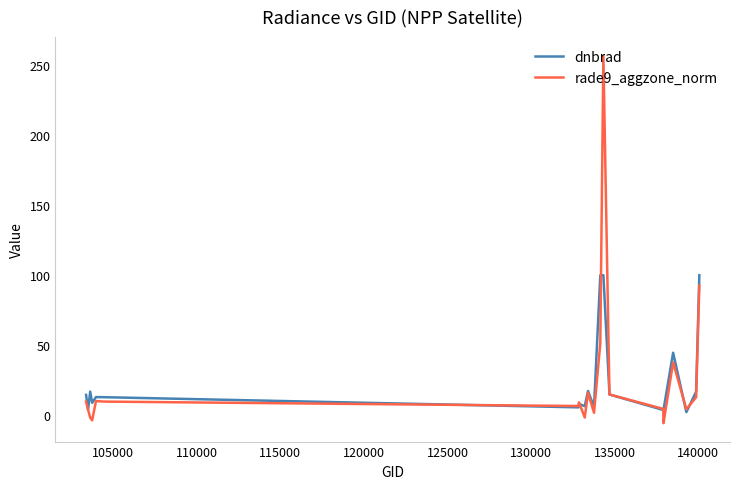

At how many categories does at least one series exceed 0?

20